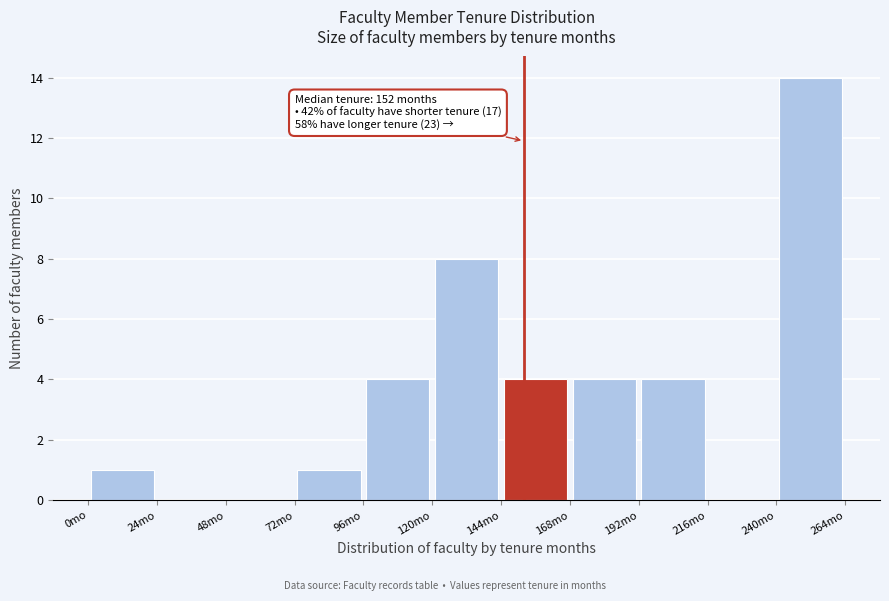

Over which range of the x-axis is the bar tallest?

240 to 264